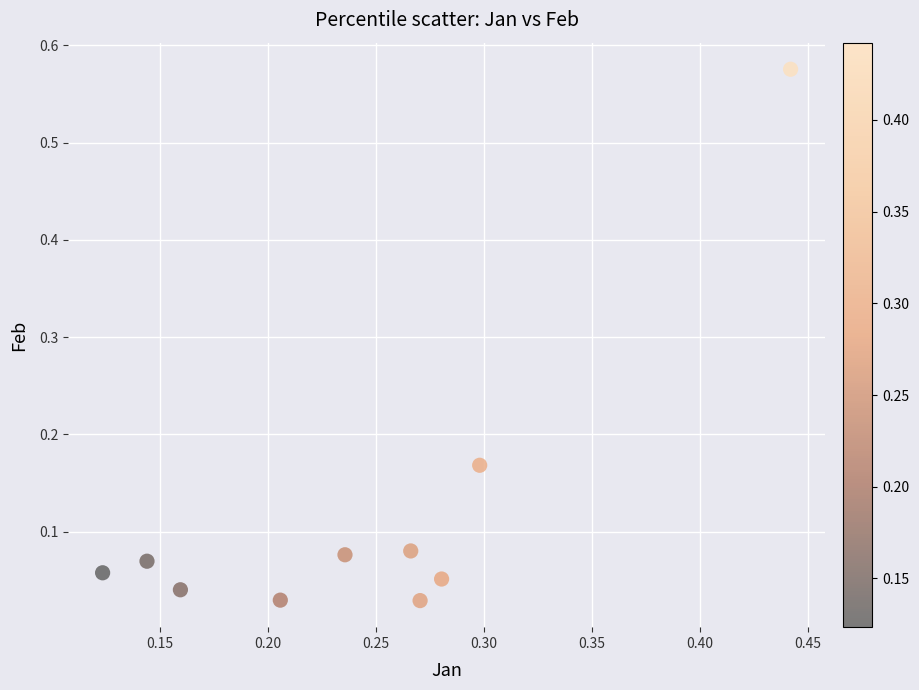

What is the range of Y values (max minus min)?

0.5